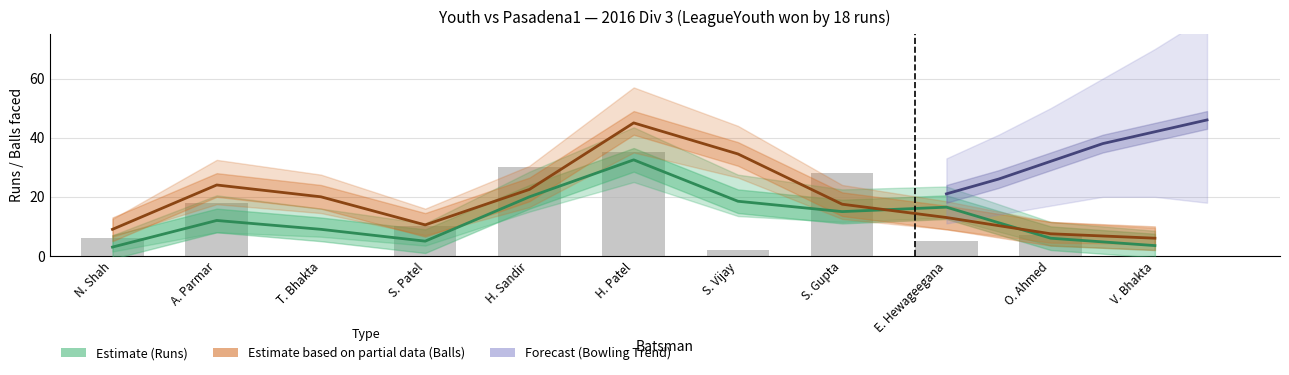

The chart shows a value of 7 at H. Sandir. True or false?

False